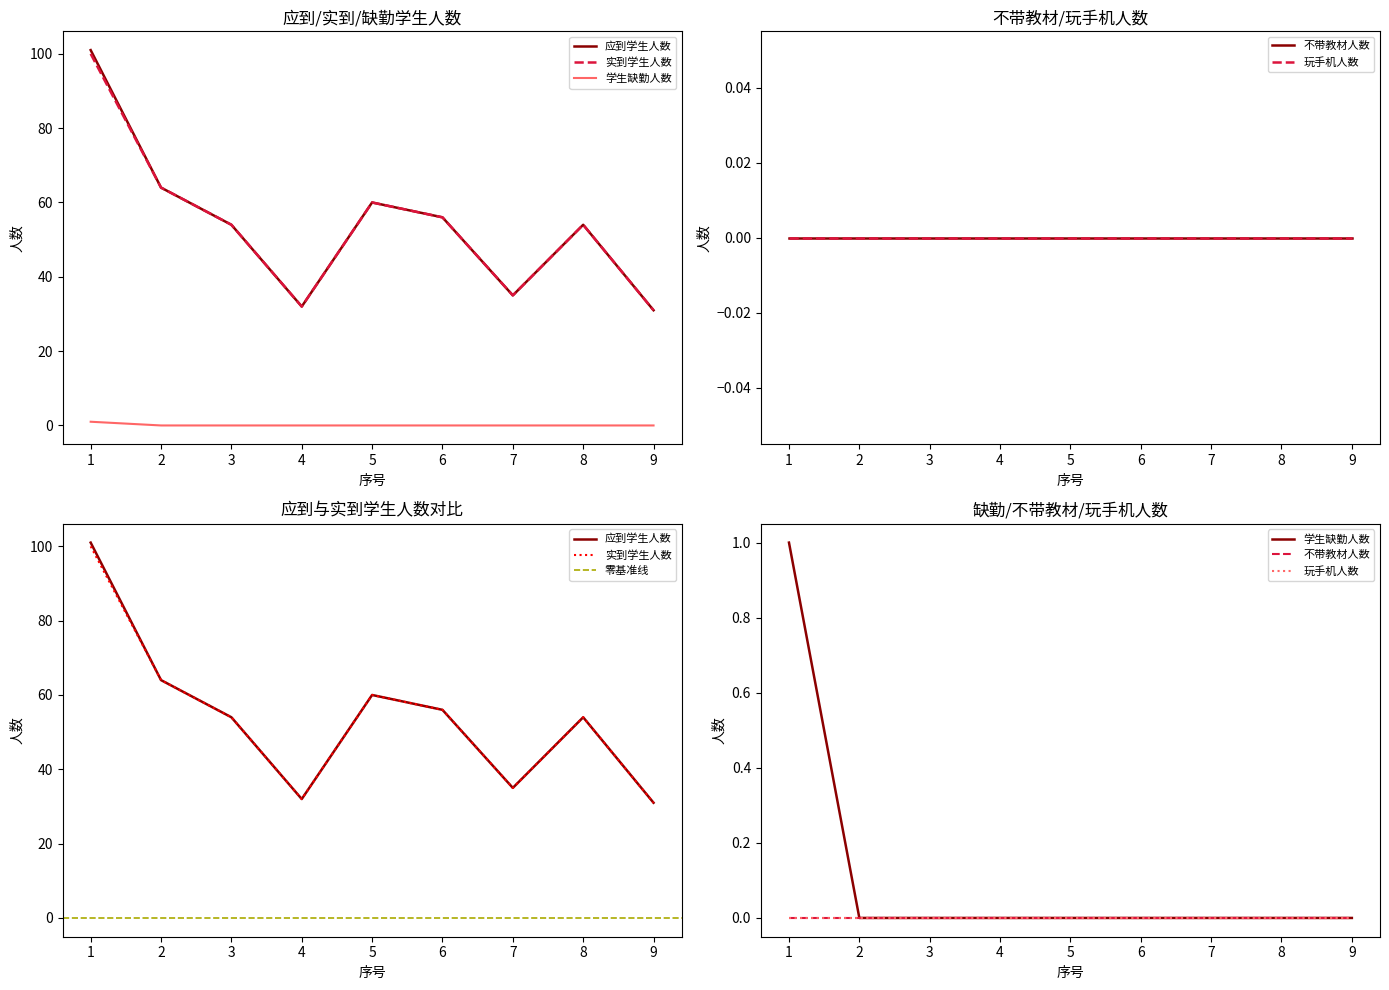

True or false: 学生缺勤人数 and 实到学生人数 cross at least once.

False